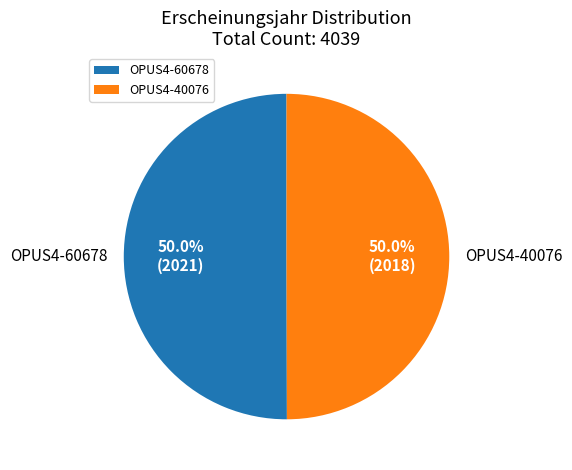

Approximately how many times larger is the value at OPUS4-40076 compared to OPUS4-60678?

1.0